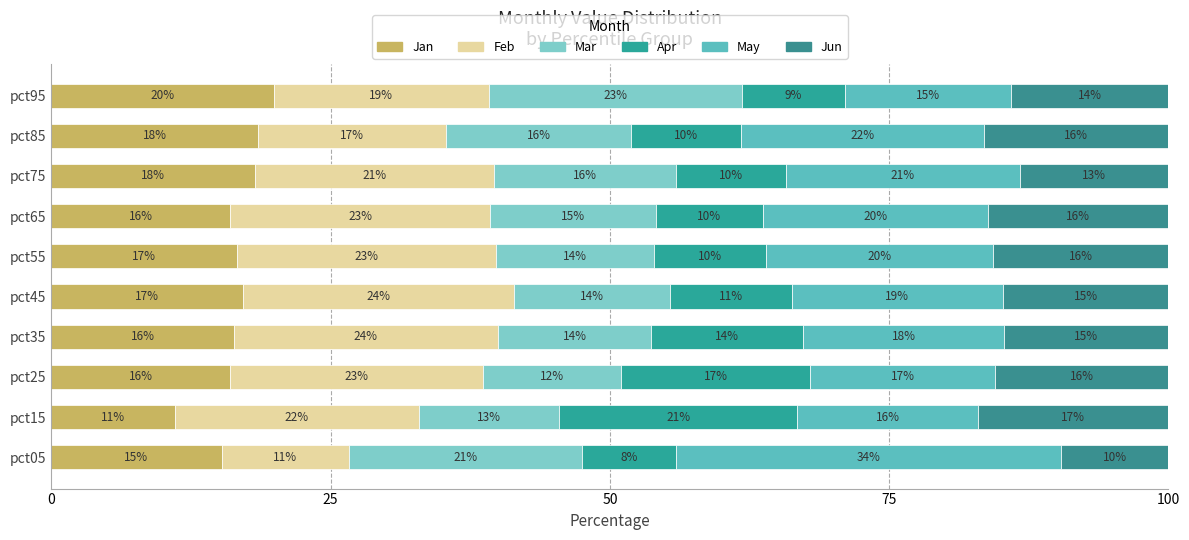

Which series has the widest spread of values?

May